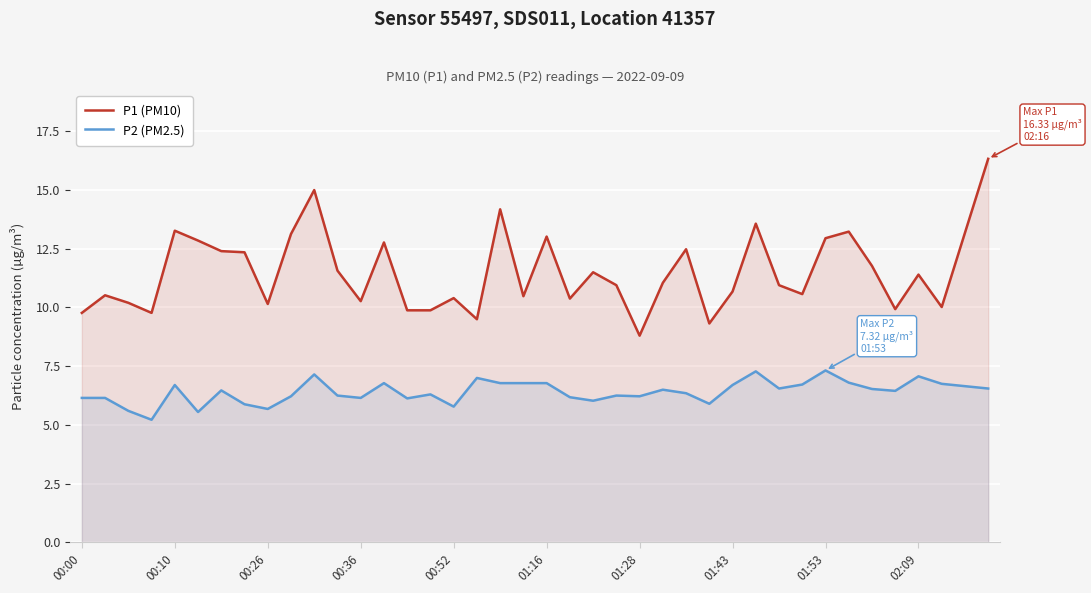

True or false: P1 (PM10) has a value of 8.5 at 01:53.

False